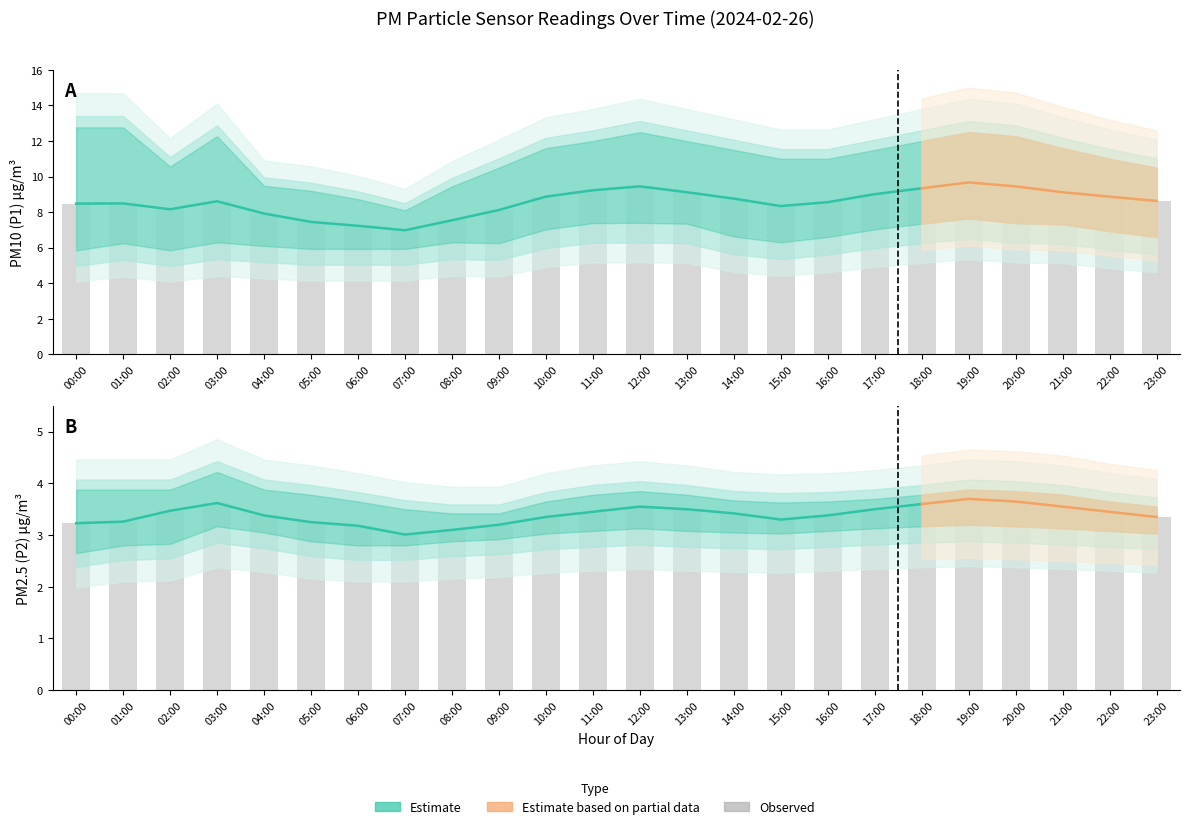

At how many categories does at least one series exceed 10?

19